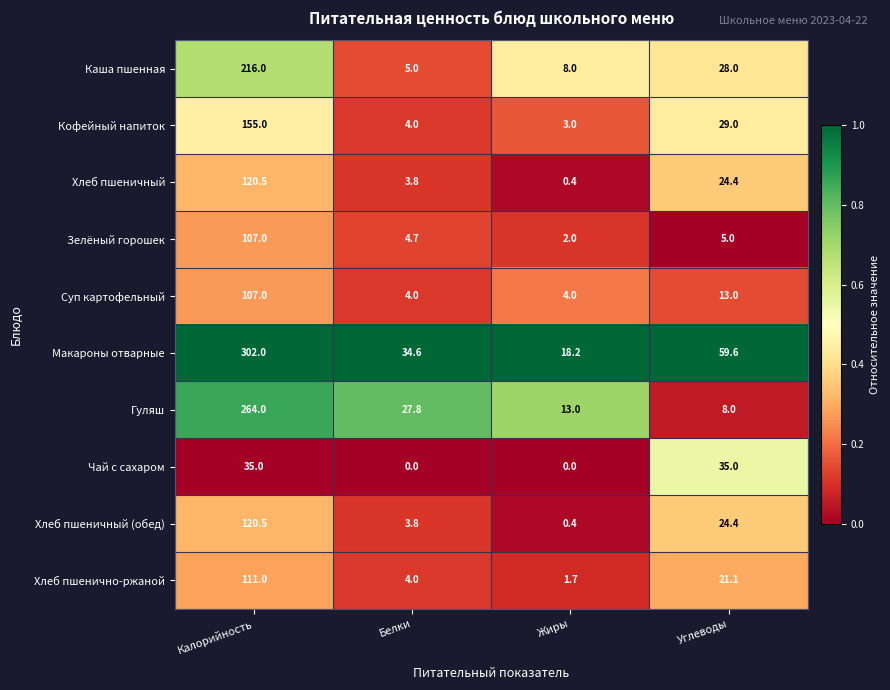

Is it true that Зелёный горошек equals 2.0 at Жиры?

True